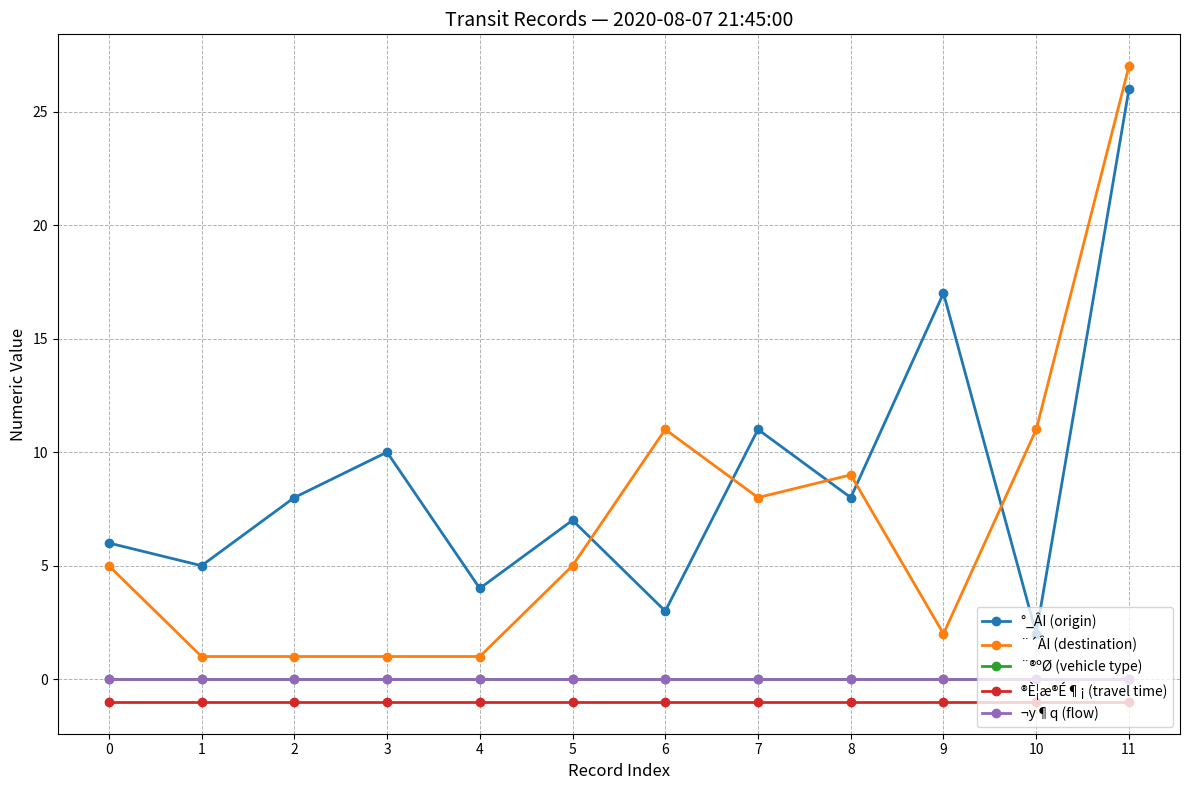

Rank the series at 6 from lowest to highest value.

®È¦æ®É¶¡ (travel time), ¨®ºØ (vehicle type), ¬y¶q (flow), °_ÂI (origin), ¨´ÂI (destination)